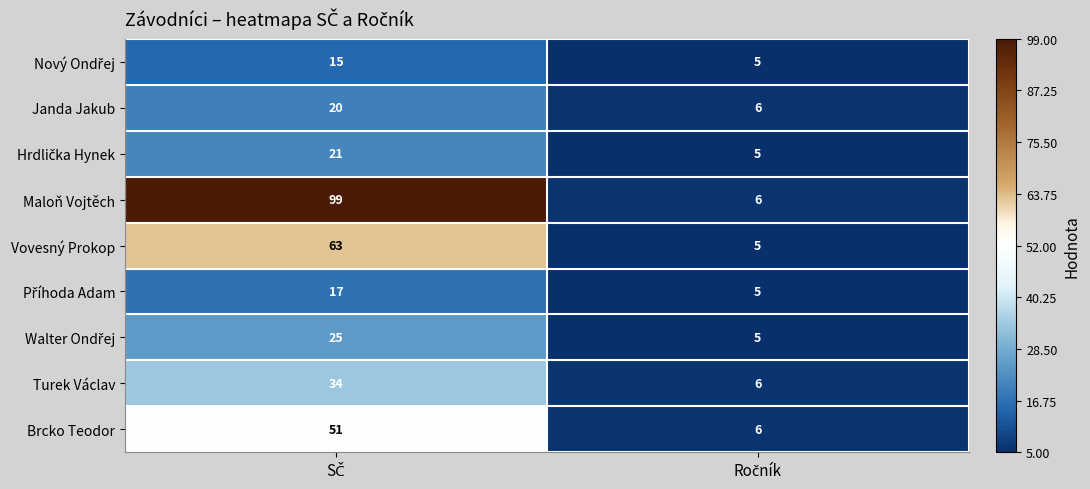

What is the average value of the Turek Václav series?

20